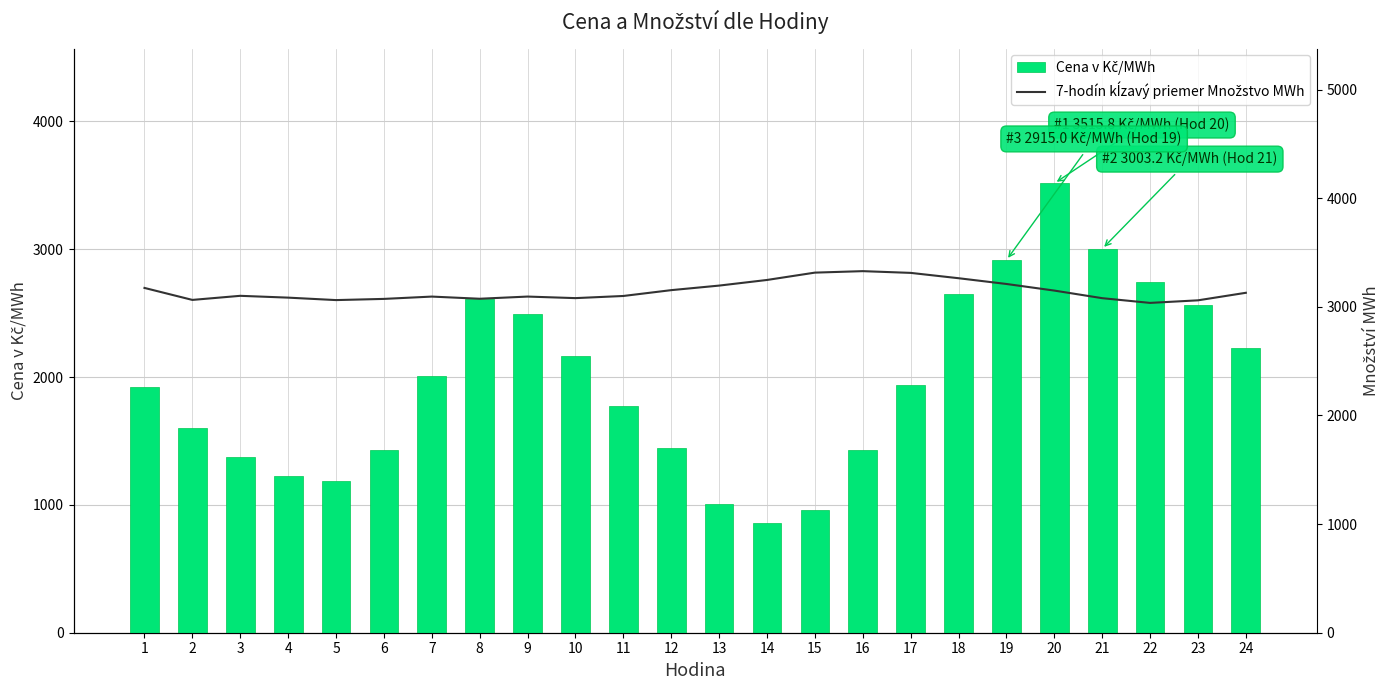

List the series in order of their overall mean, lowest first.

Cena v Kč/MWh, 7-hodín kĺzavý priemer Množstvo MWh